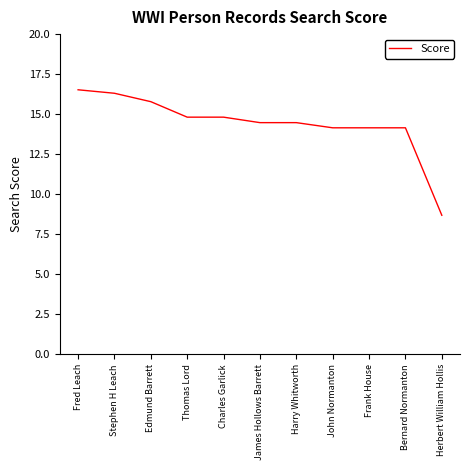

True or false: the data shows 14.5 at James Hollows Barrett.

True